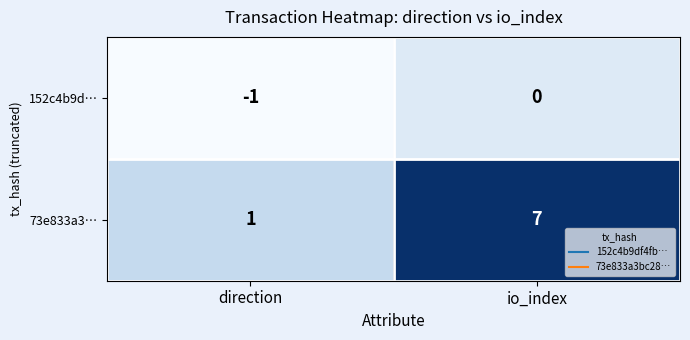

What is the minimum value shown in the chart?

-1